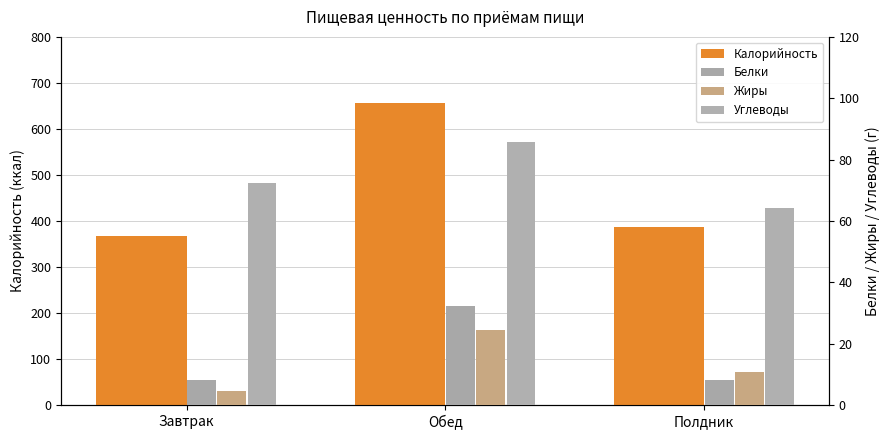

What is the difference between the maximum and minimum values in the Белки series?

24.2